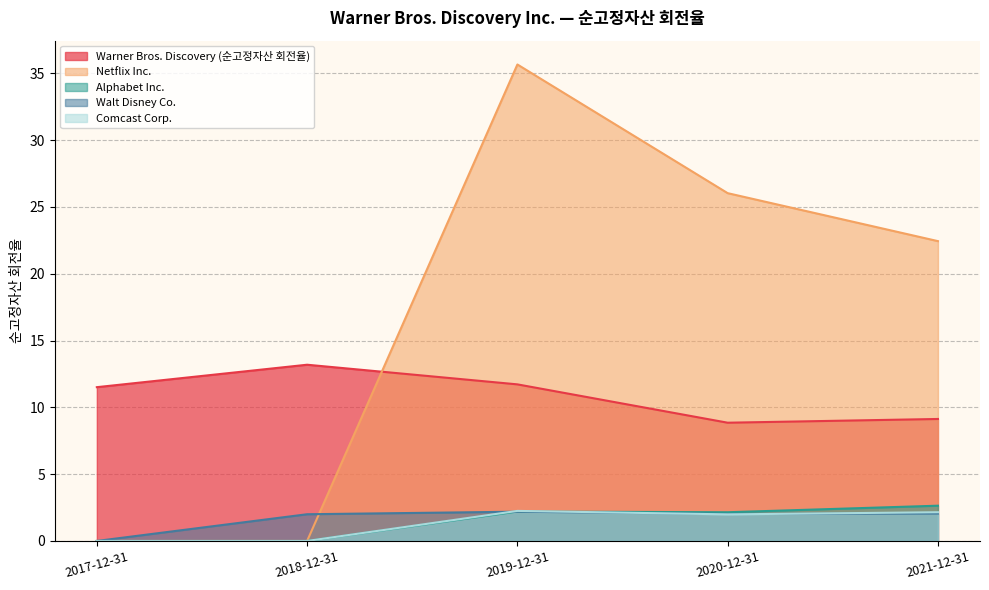

True or false: Comcast Corp. and Warner Bros. Discovery (순고정자산 회전율) intersect in this chart.

False